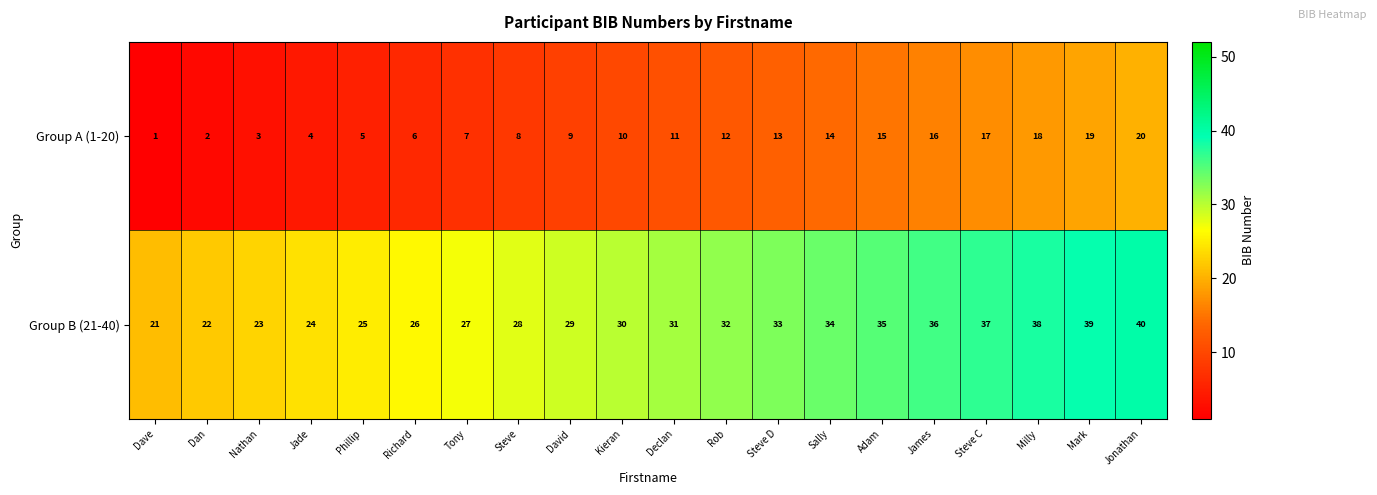

Is it true that Group B (21-40) equals 12 at Steve?

False